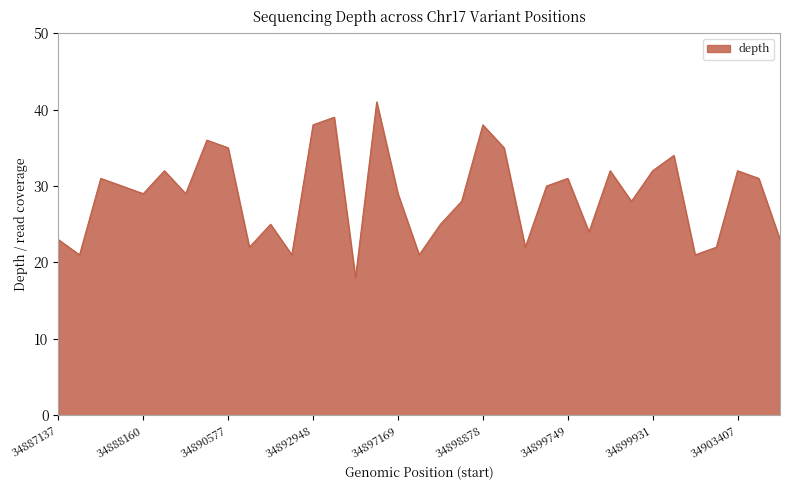

How many lines are shown in the chart?

1